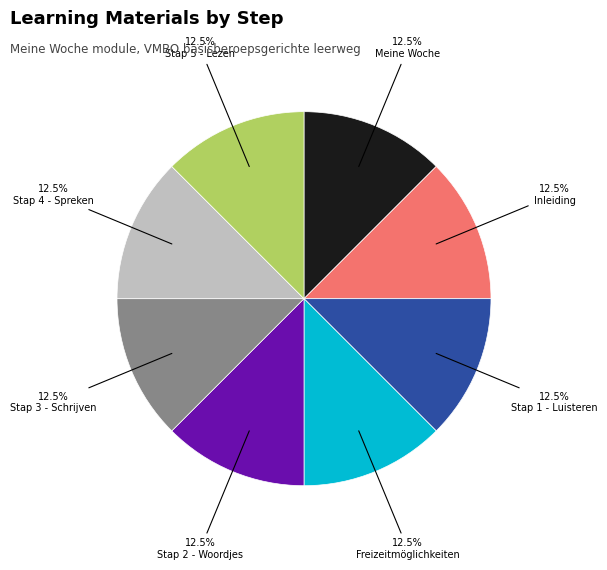

Count the number of slices in the pie.

8